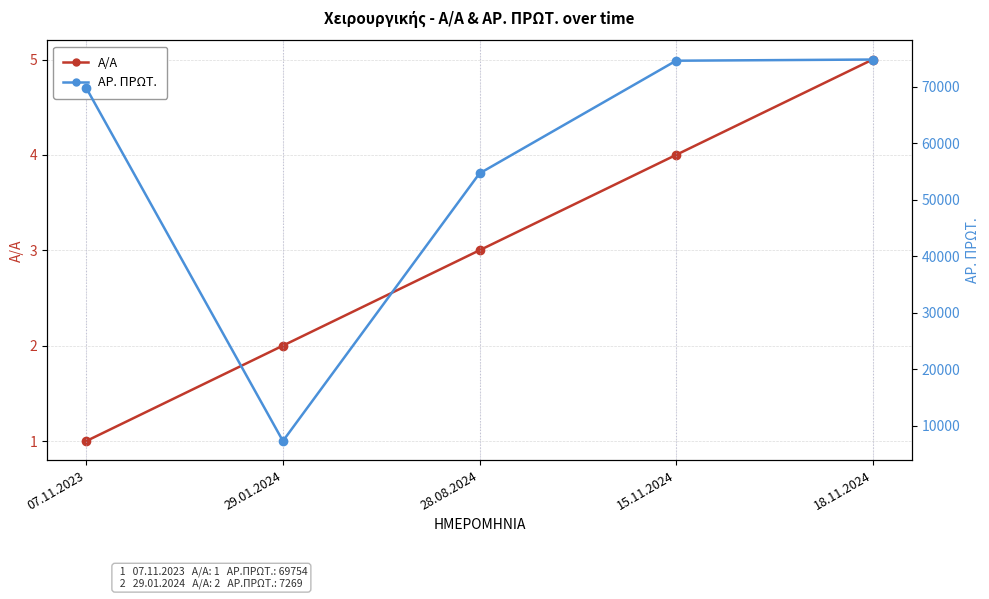

Where is A/A nearest to the value 3?

28.08.2024